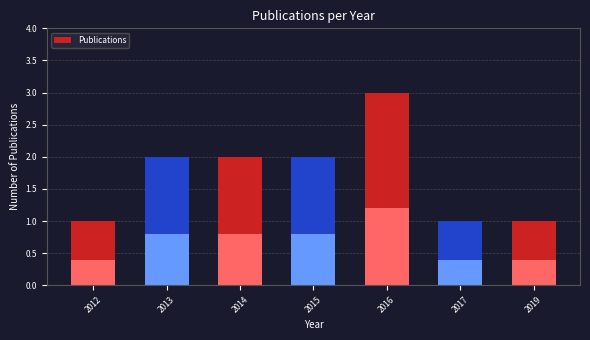

Approximately how many times larger is the value at 2012 compared to 2014?

0.5